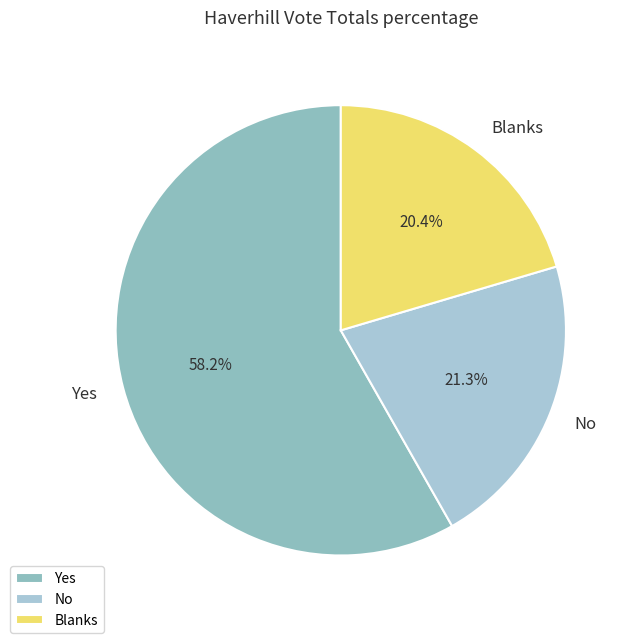

How many slices are in this pie chart?

3